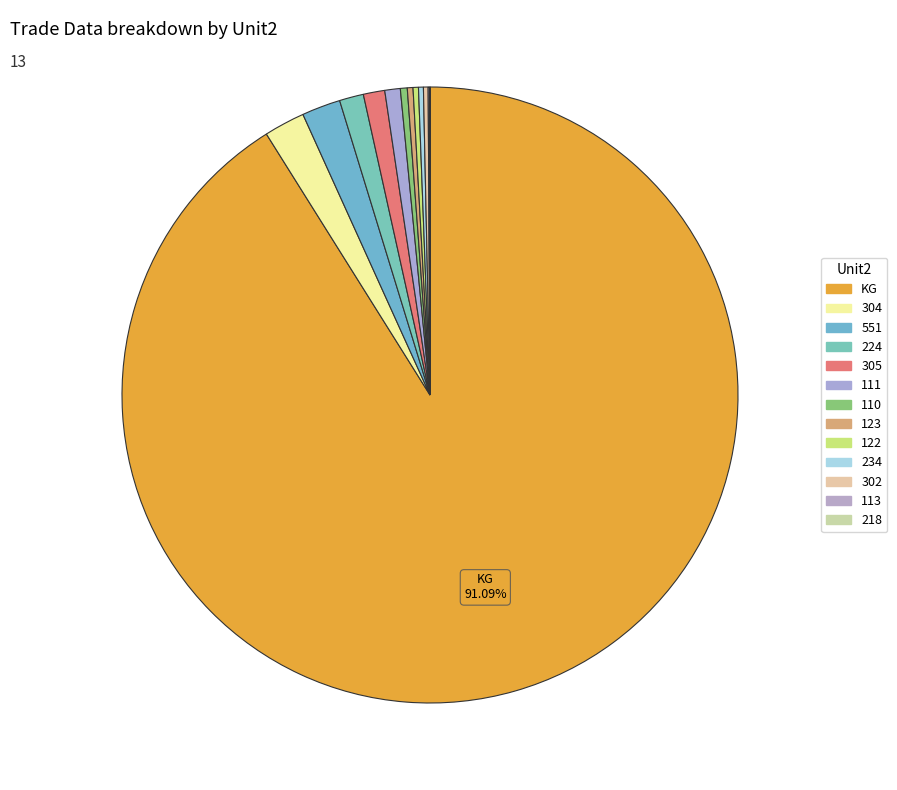

To the nearest percent, what is the average slice percentage?

8%